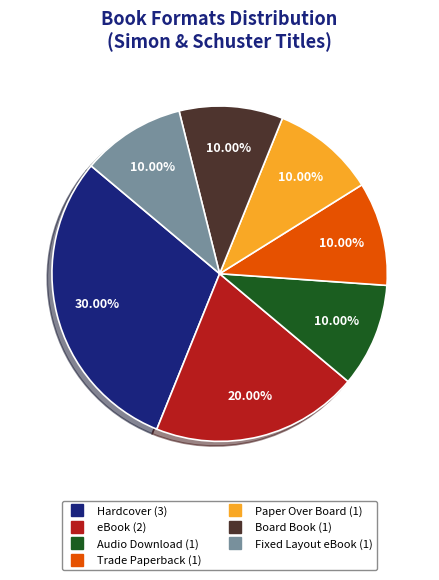

What is the largest slice in the pie chart?

Hardcover